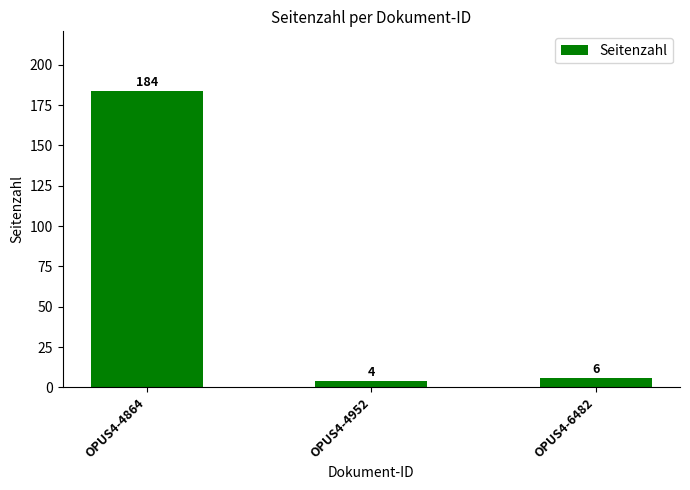

Between OPUS4-4864 and OPUS4-4952, which is larger?

OPUS4-4864